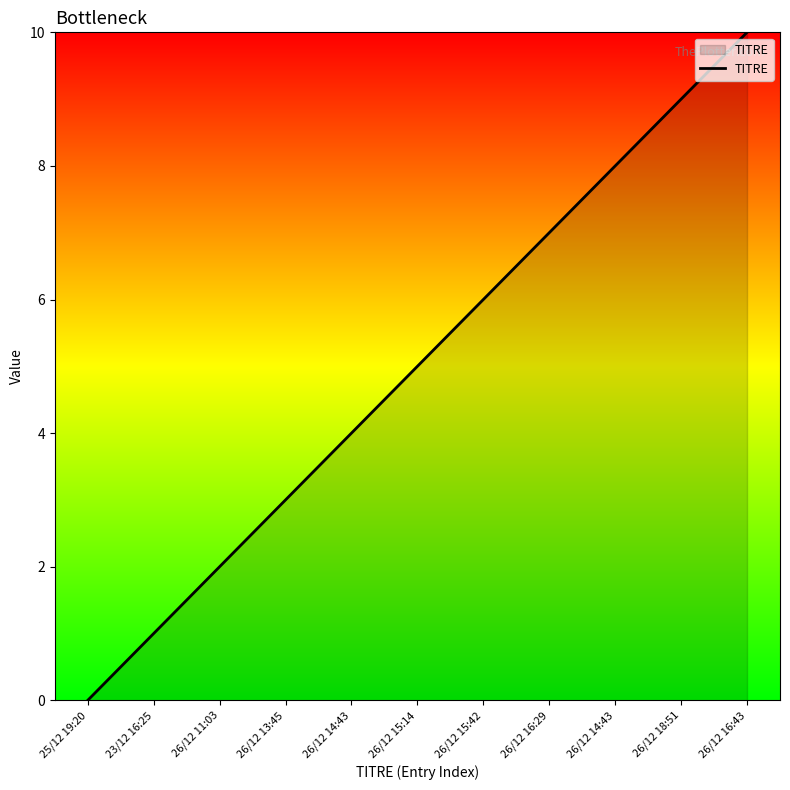

True or false: the data has more than 0 interior local peaks.

False